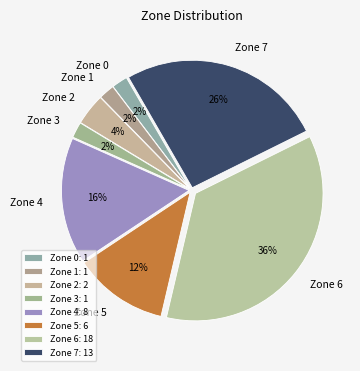

Is the sum of Zone 0 and Zone 5 greater than half?

No